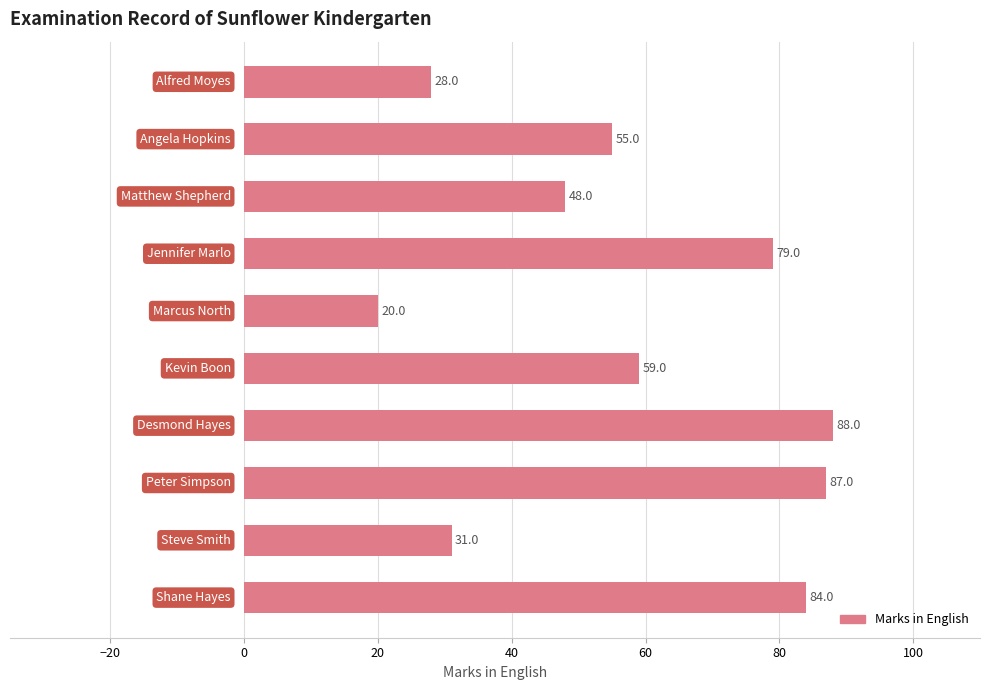

What is the difference between the second highest and minimum values?

67